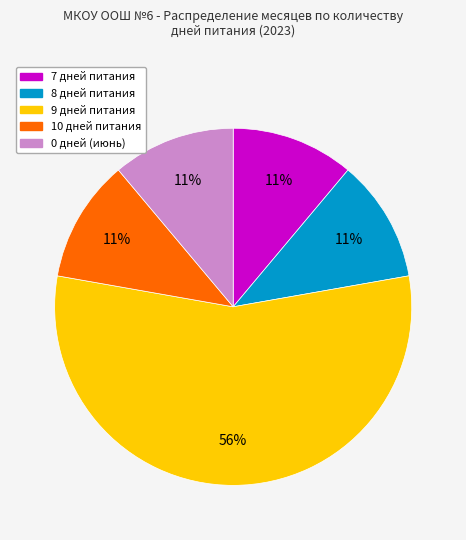

Is it true that 8 дней питания is 11% of the pie?

True